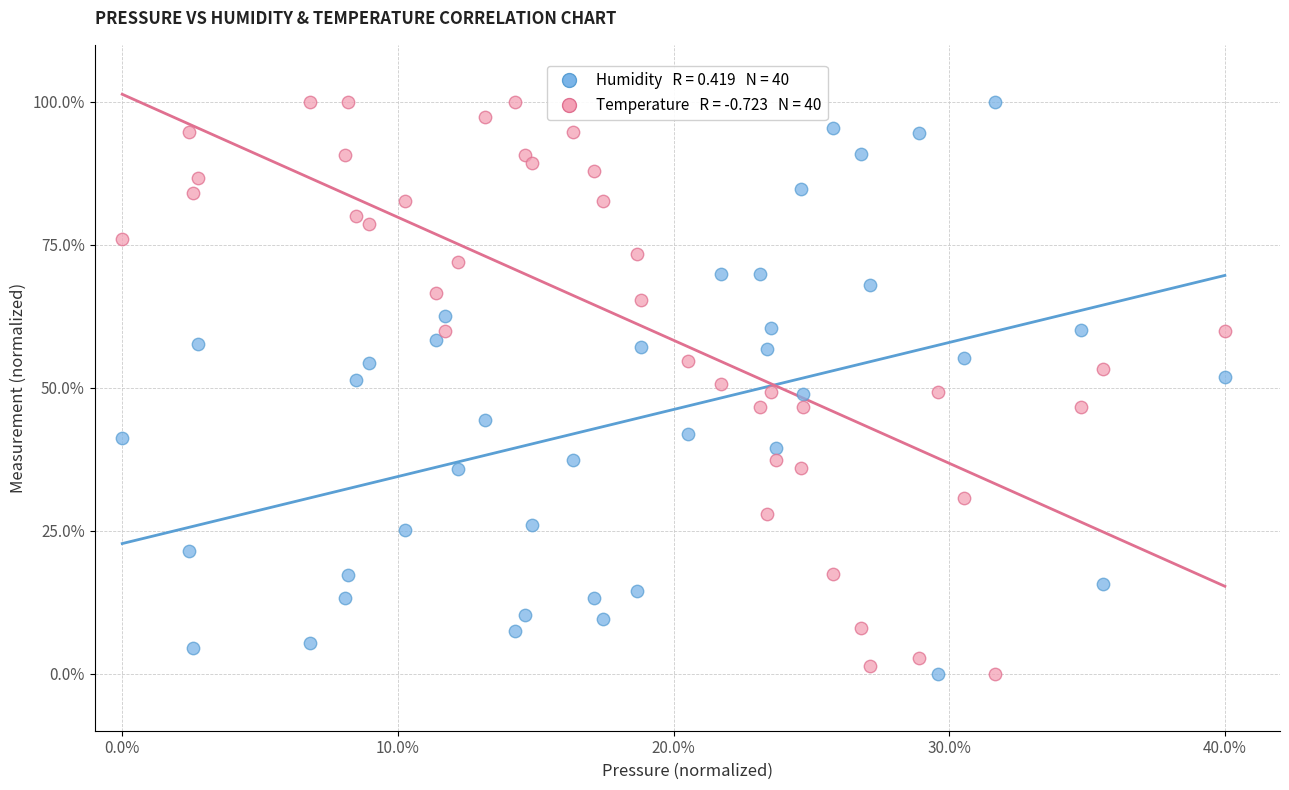

Across all data points, what is the range of X values (max minus min)?

40.0